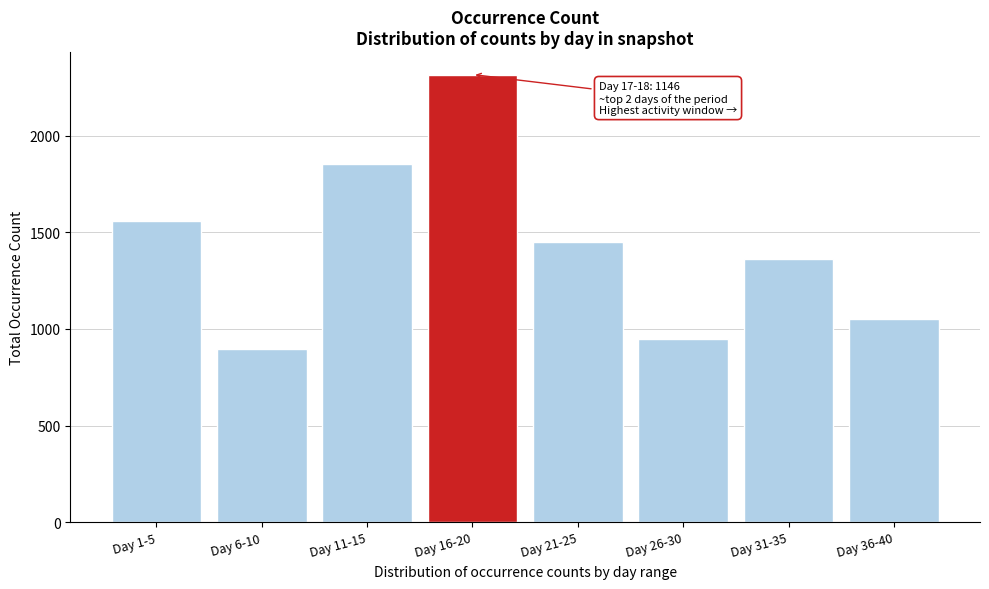

Reading left to right, list all the values displayed in this chart.

Day 1-5=1556	Day 6-10=898	Day 11-15=1851	Day 16-20=2316	Day 21-25=1451	Day 26-30=950	Day 31-35=1360	Day 36-40=1051